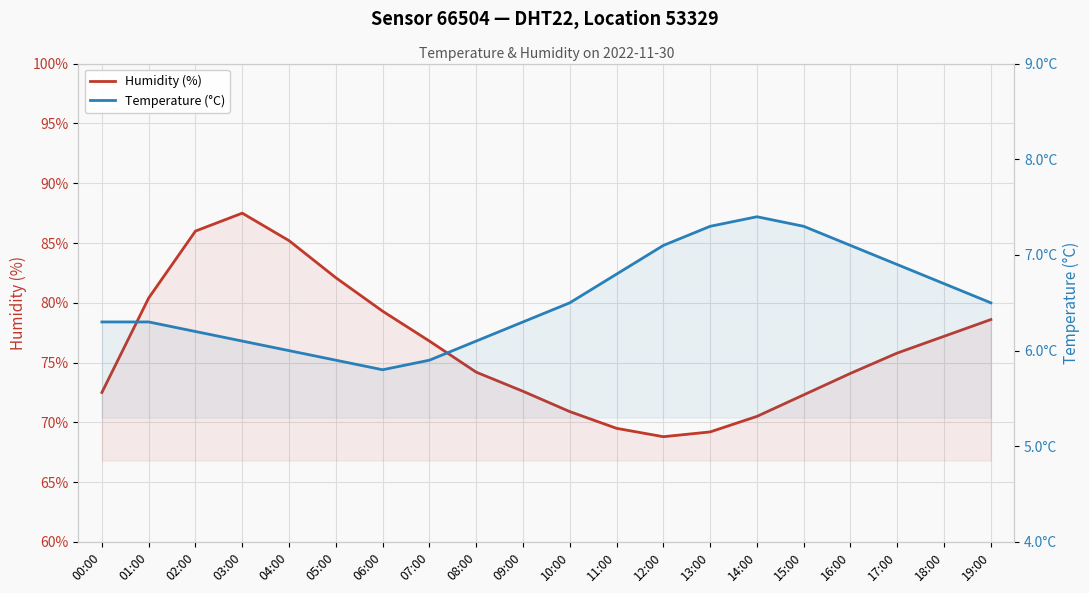

What is the sum of all Temperature (°C) values?

130.5